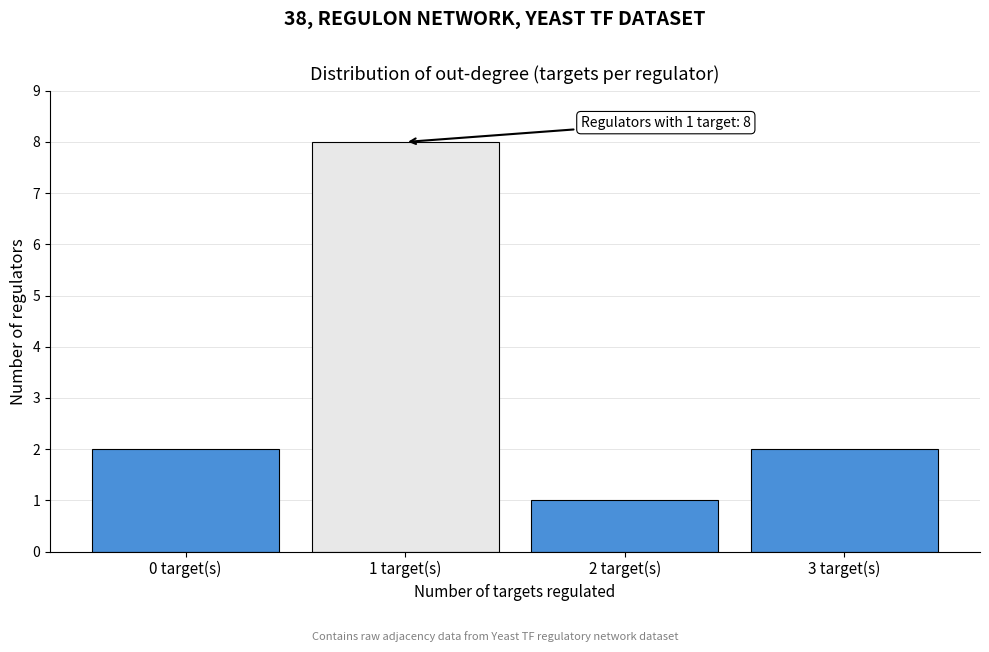

Reading right to left, extract all data points from this chart.

2	1	8	2